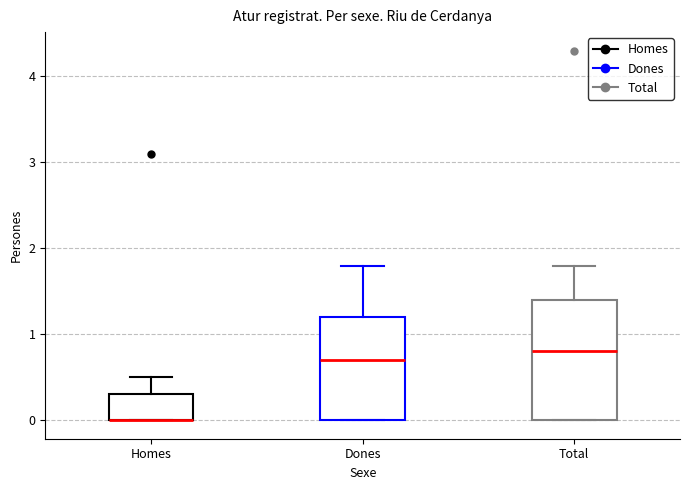

Reading left to right, transcribe this box plot: for each box, give where its median line is, the range the box spans, and where its two whiskers end, as read against the y-axis. The values are not printed on the chart, so give them approximately, as read against the axis.

Homes: median 0.0 (drawn on the box's lower edge), box 0.0 to 0.3, whiskers 0.0 to 0.5
Dones: median 0.7, box 0.0 to 1.2, whiskers 0.0 to 1.8
Total: median 0.8, box 0.0 to 1.4, whiskers 0.0 to 1.8